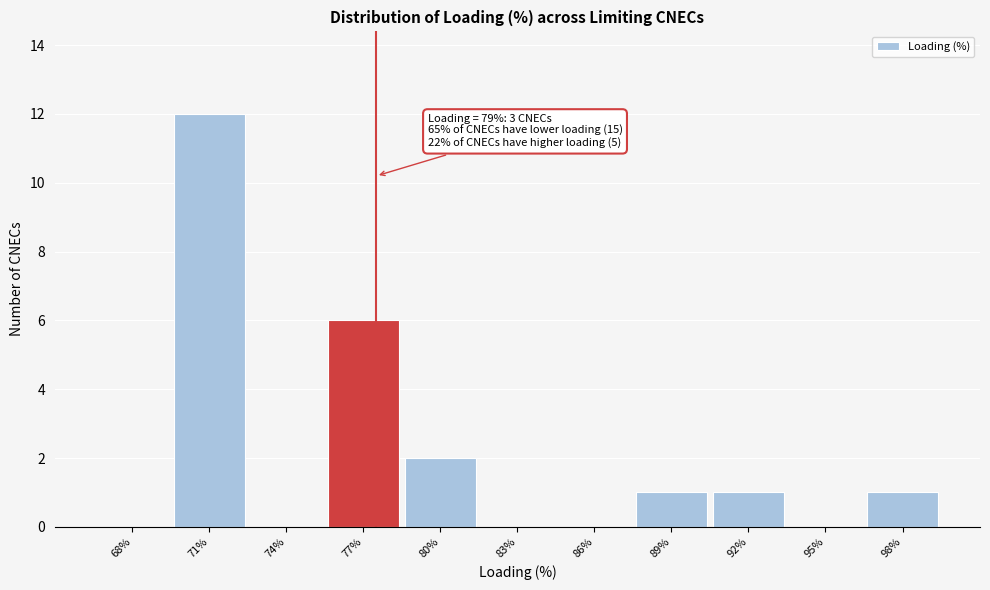

Reading left to right, extract all data points from this chart.

68%=0	71%=12	74%=0	77%=6	80%=2	83%=0	86%=0	89%=1	92%=1	95%=0	98%=1